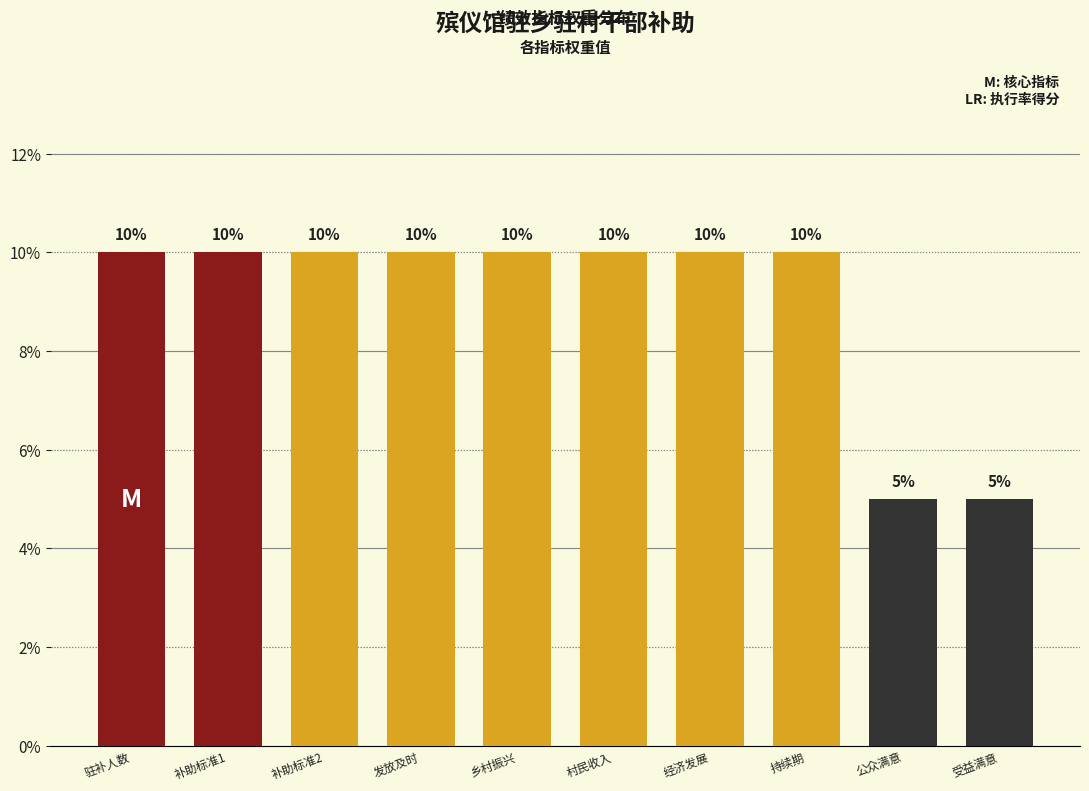

Reading right to left, what are all the values shown in this chart?

受益满意=5	公众满意=5	持续期=10	经济发展=10	村民收入=10	乡村振兴=10	发放及时=10	补助标准2=10	补助标准1=10	驻补人数=10